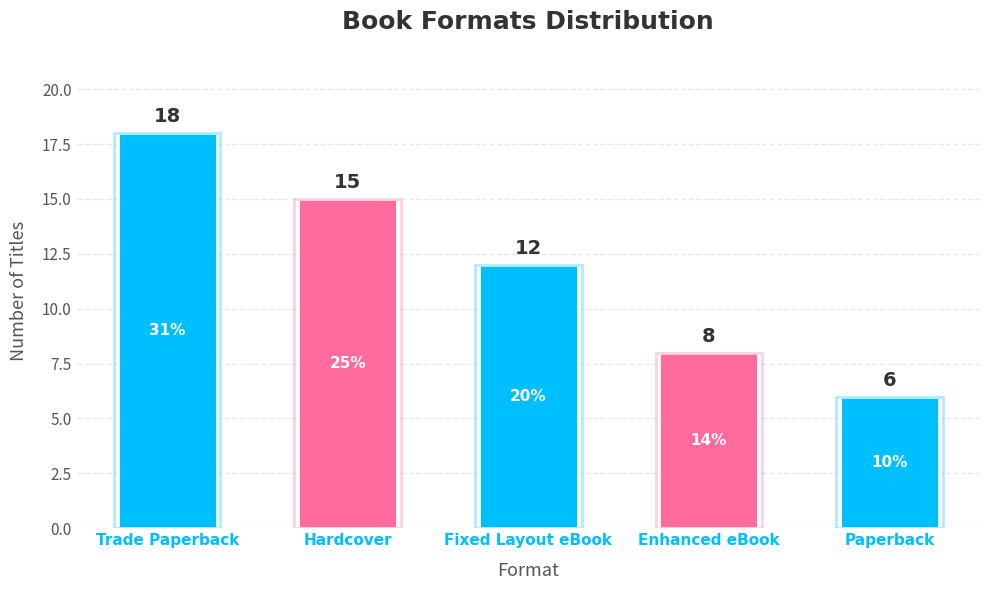

Rank the categories by value from highest to lowest.

Trade Paperback, Hardcover, Fixed Layout eBook, Enhanced eBook, Paperback